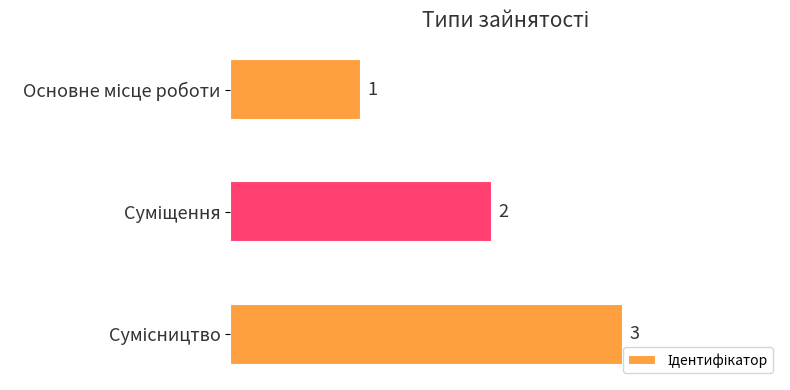

What is the maximum value shown in the chart?

3